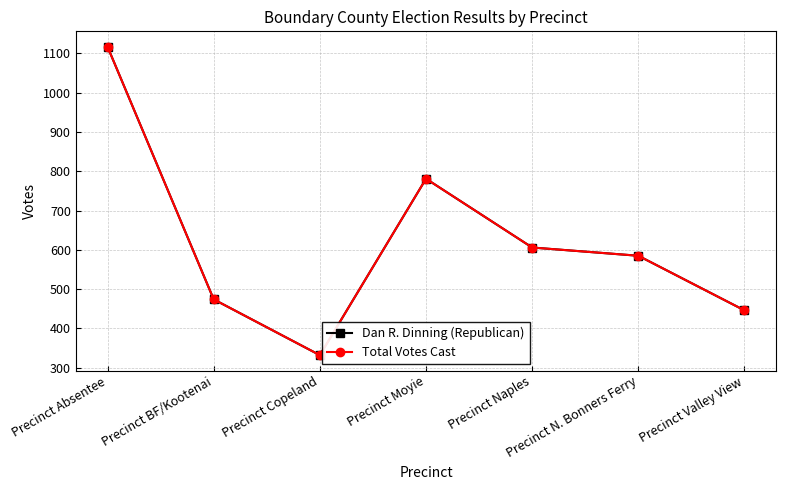

Is this an area chart (filled region under the line)?

No